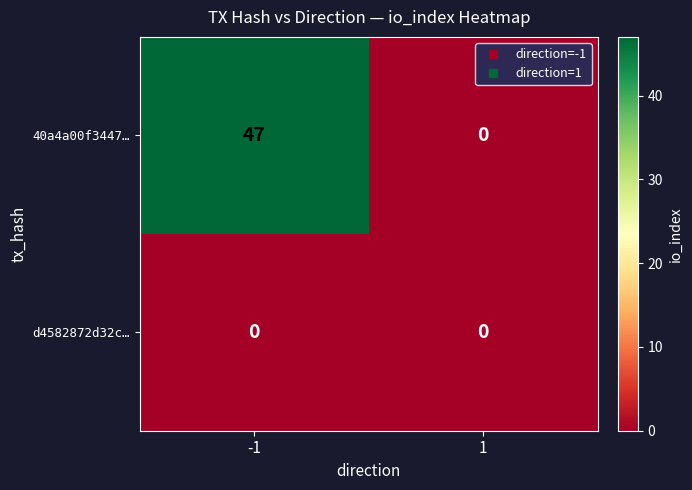

Read the 40a4a00f3447… value at -1.

47